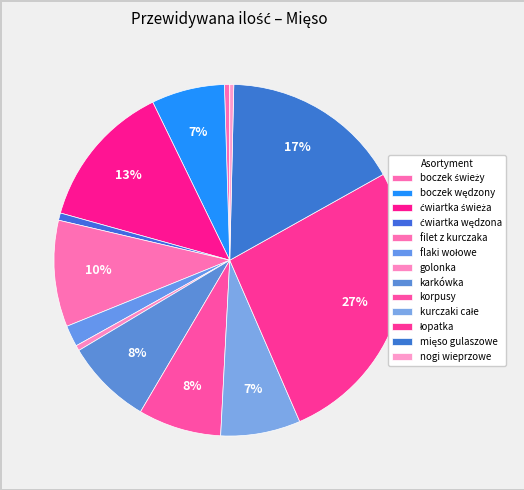

How many segments does this pie chart have?

13